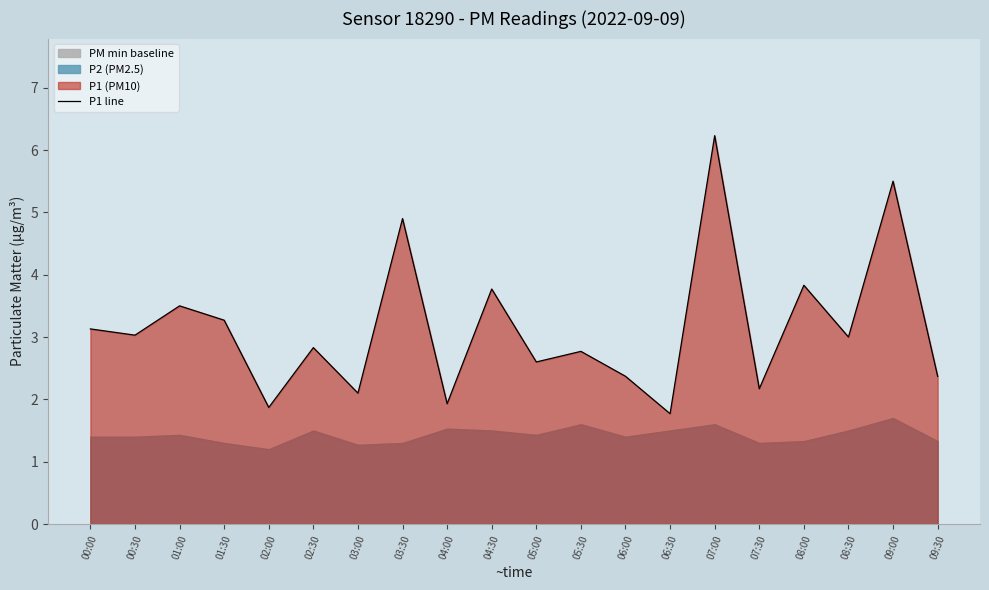

At which label does the data first exceed 3?

00:00